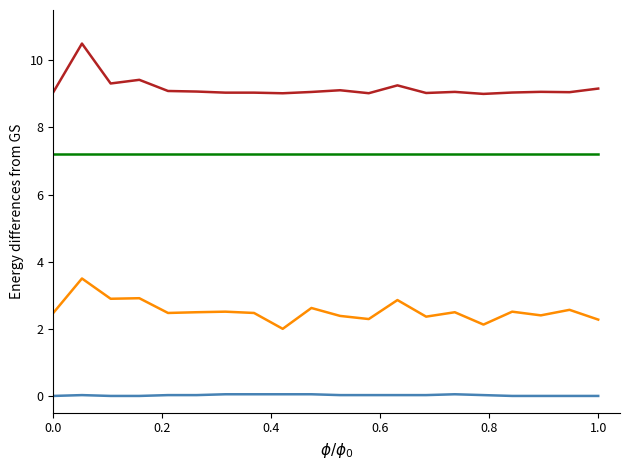

What is the greatest value displayed?

10.5